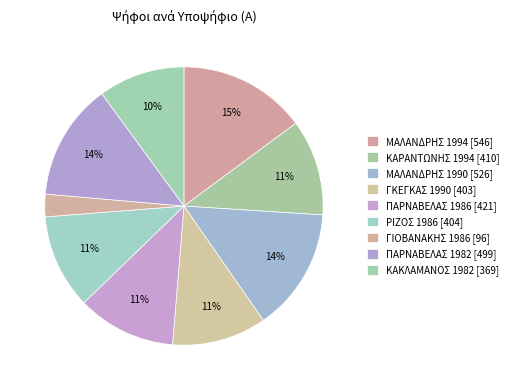

Count the number of slices in the pie.

9